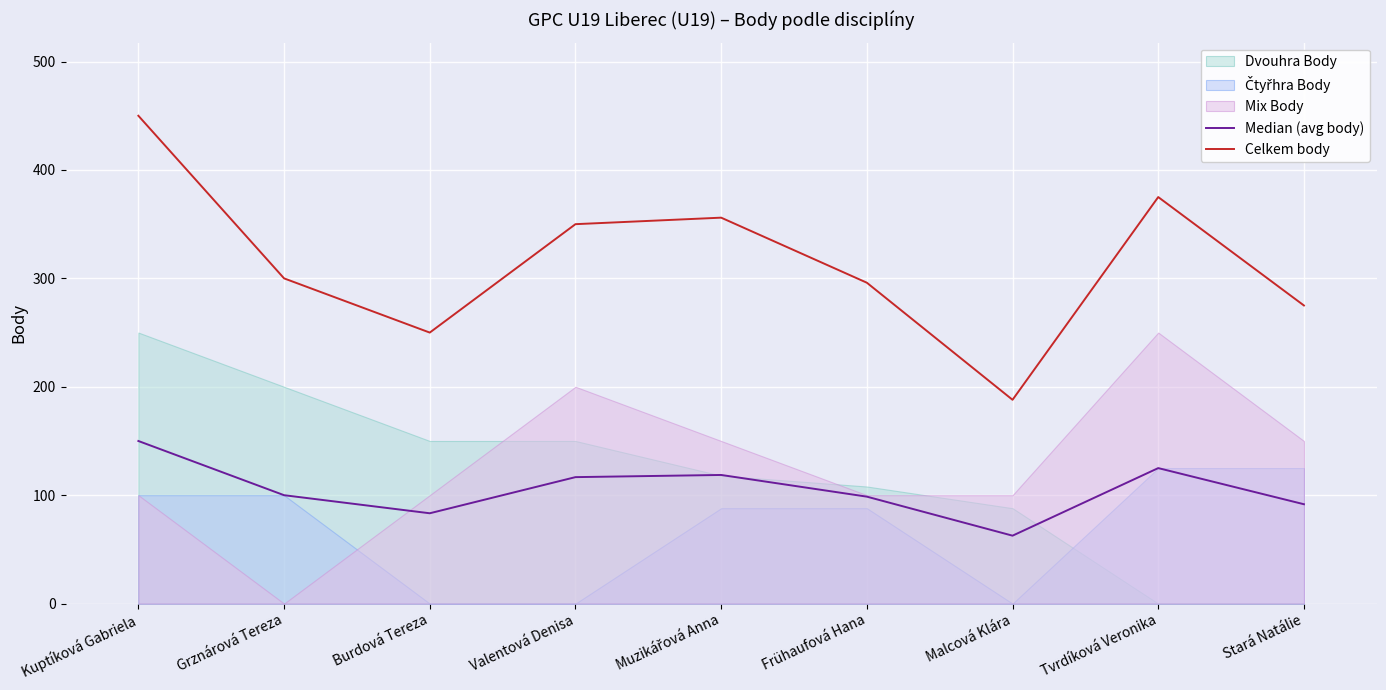

Where is the first local maximum for Median (avg body)?

Muzikářová Anna